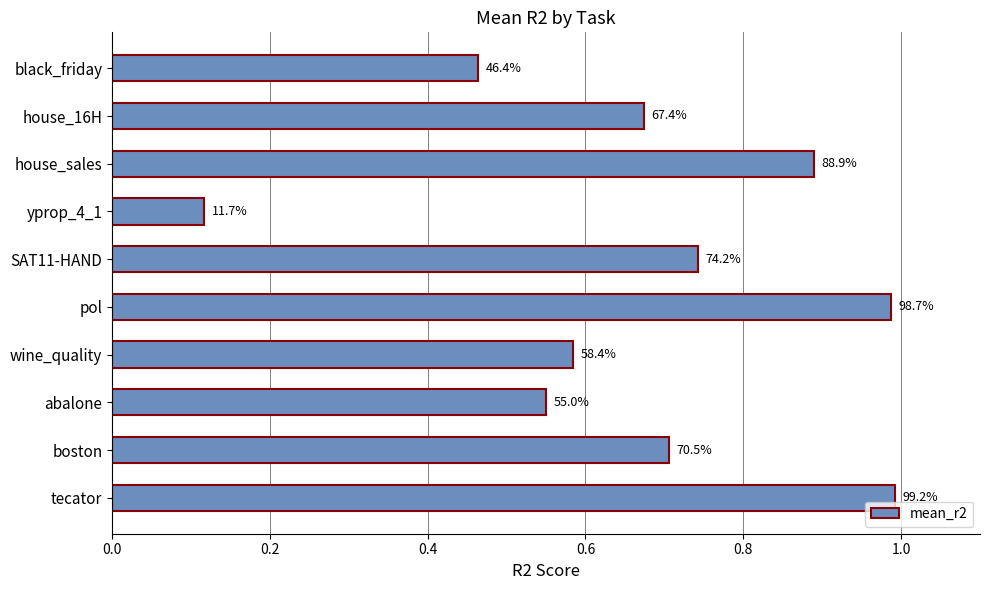

What is the smallest value displayed?

0.1